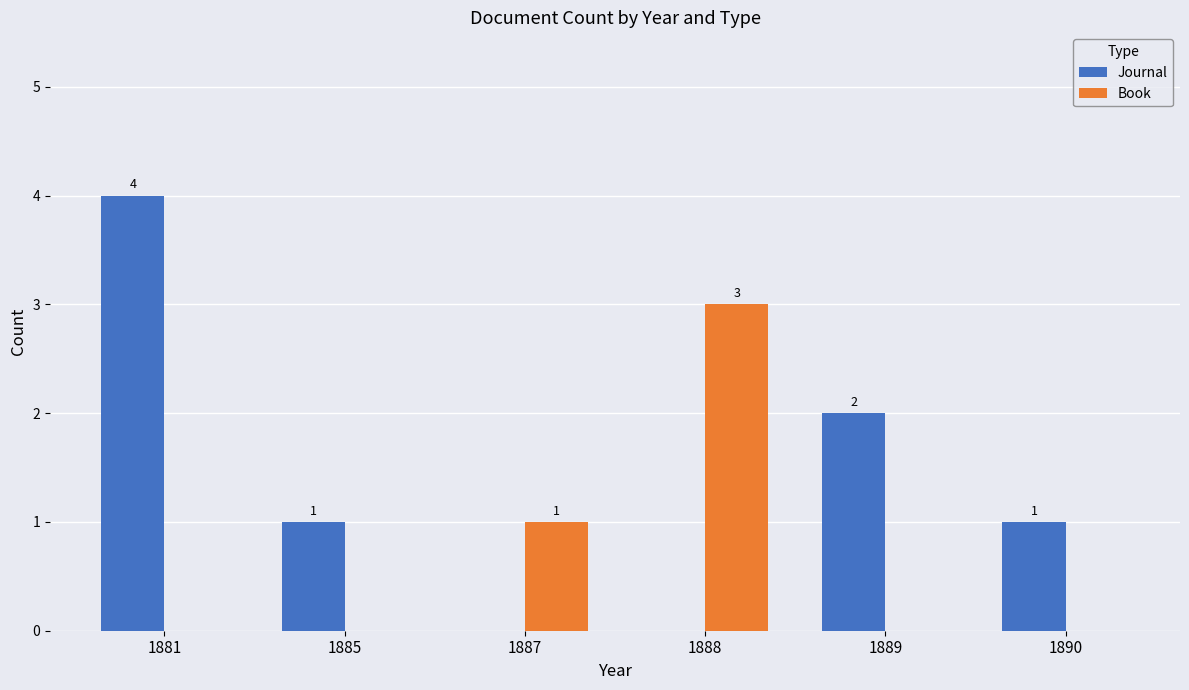

What is the sum of all Journal values?

8